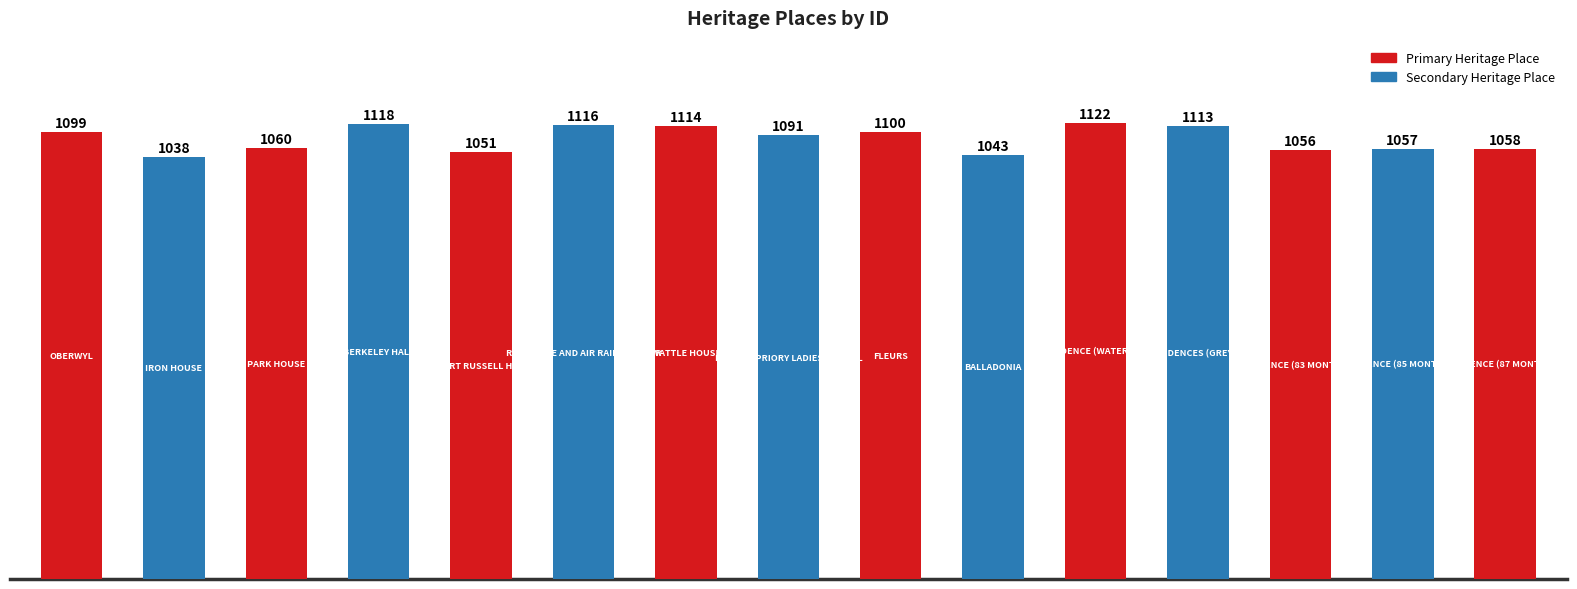

What is the maximum value shown in the chart?

1122